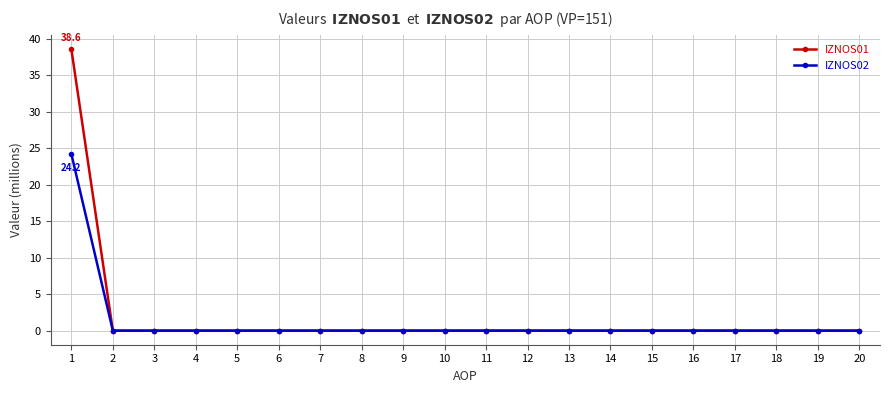

What are all the series names shown in the legend?

IZNOS01, IZNOS02